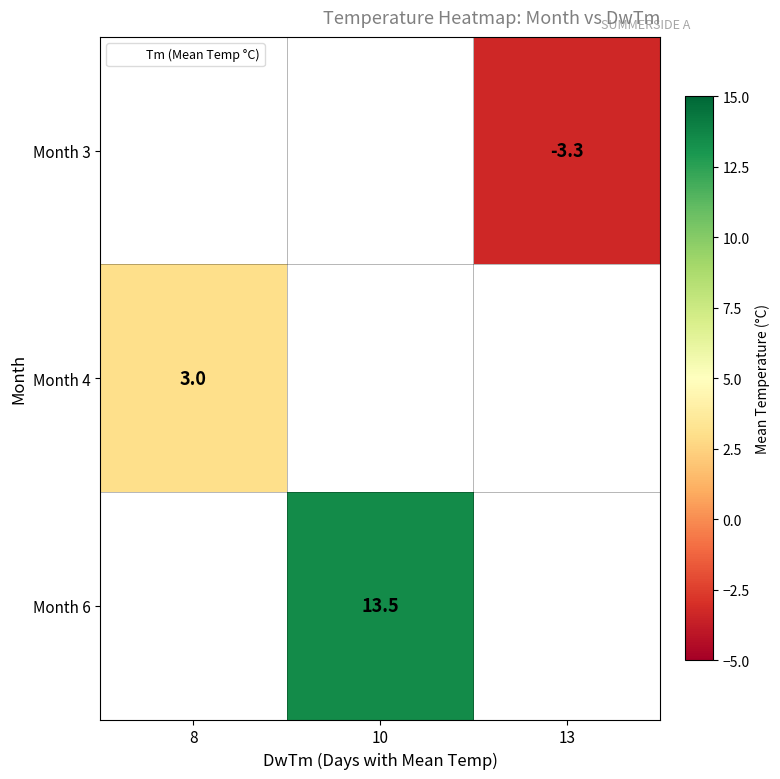

Is it true that Month 6 equals 17.8 at 10?

False